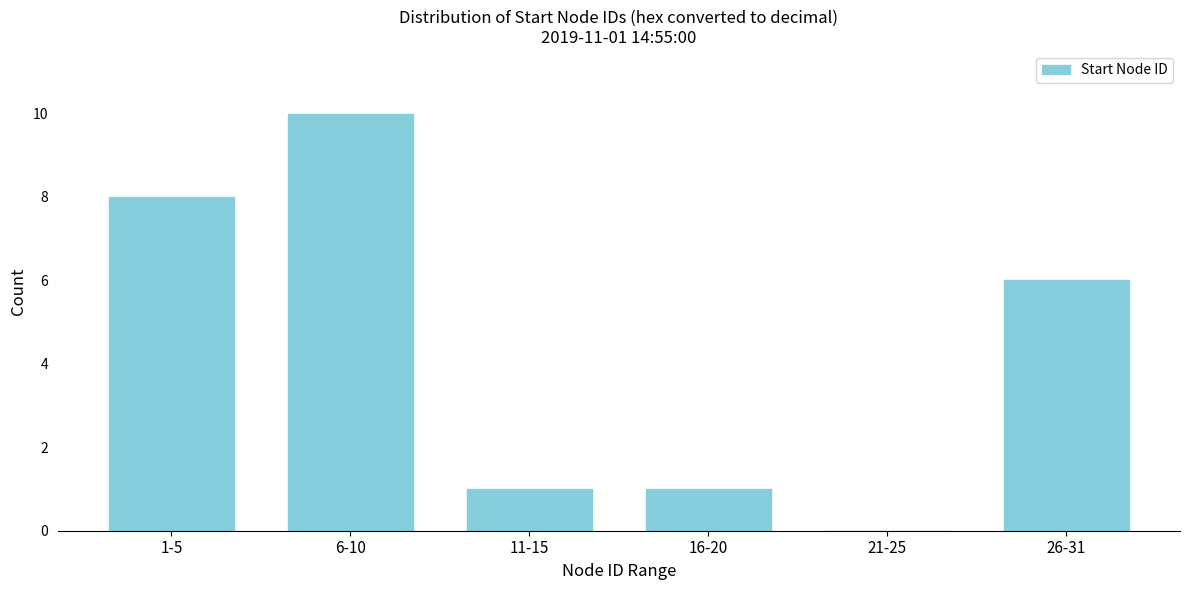

Reading right to left, extract all data points from this chart.

26-31=6	21-25=0	16-20=1	11-15=1	6-10=10	1-5=8